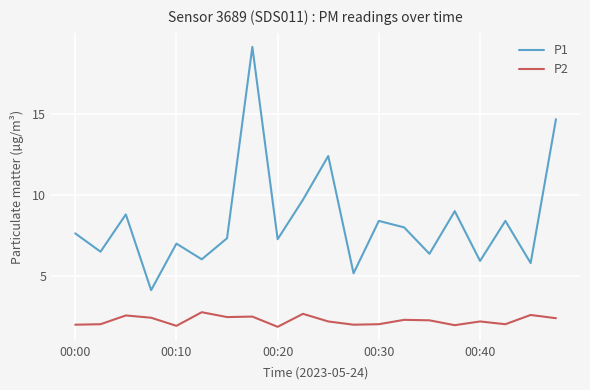

How many interior local valleys does the P2 series have?

6